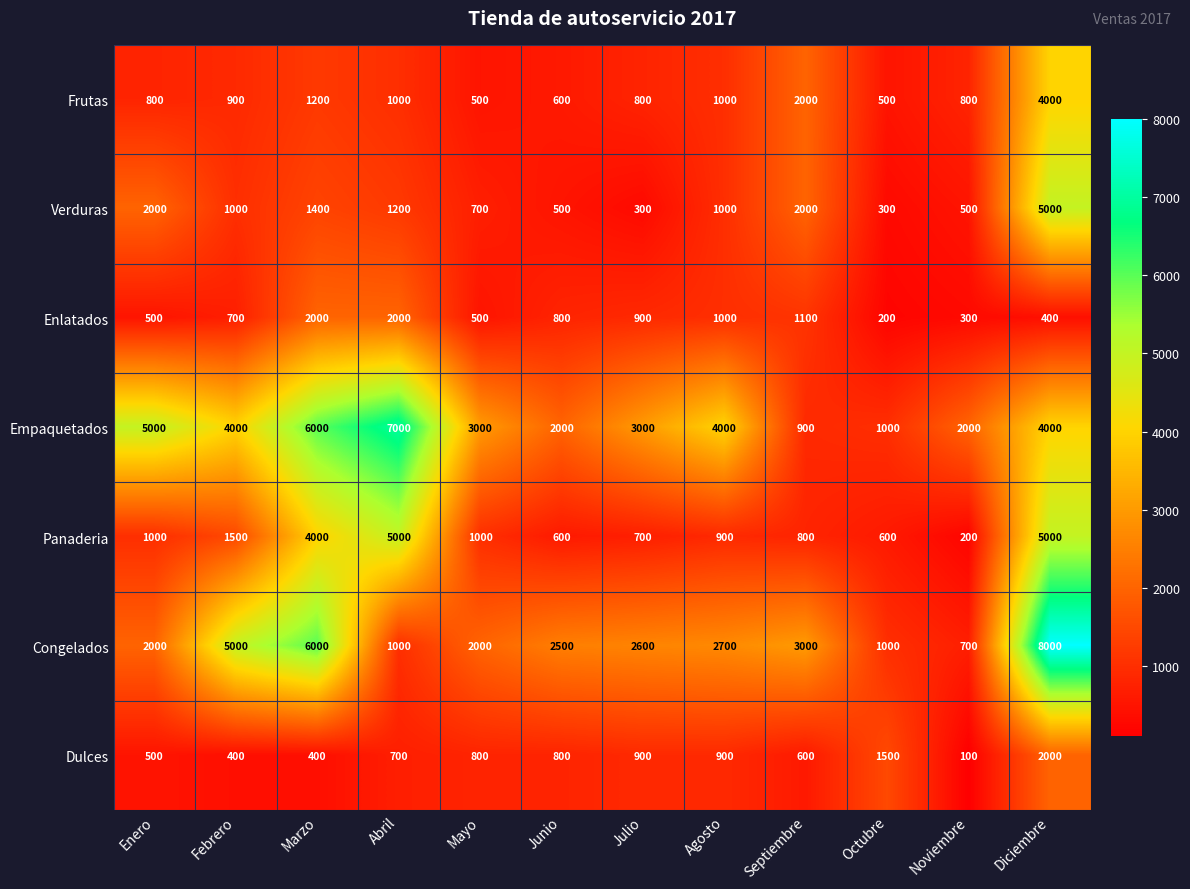

Count the number of data series in this chart.

7